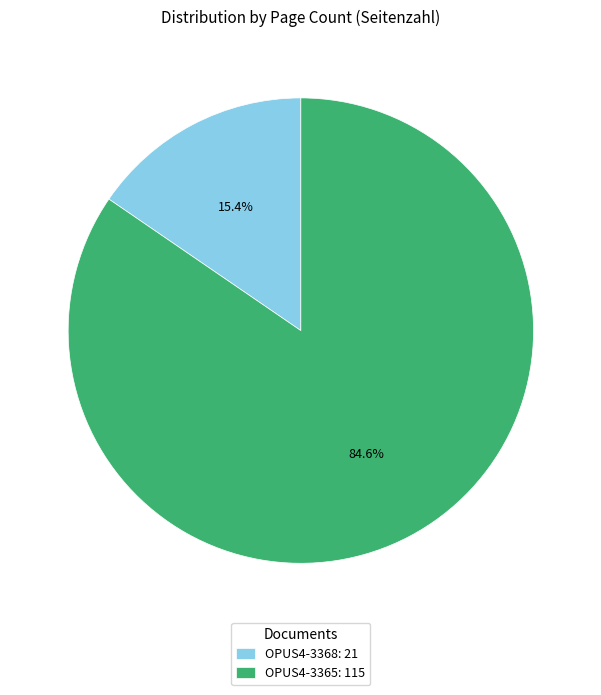

Which slice is the largest?

OPUS4-3365